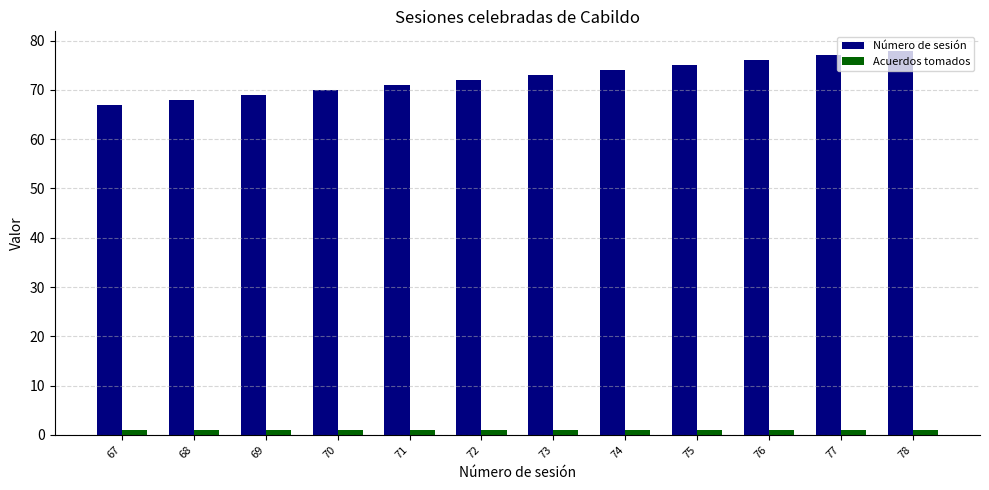

How many bars are there in each group?

2